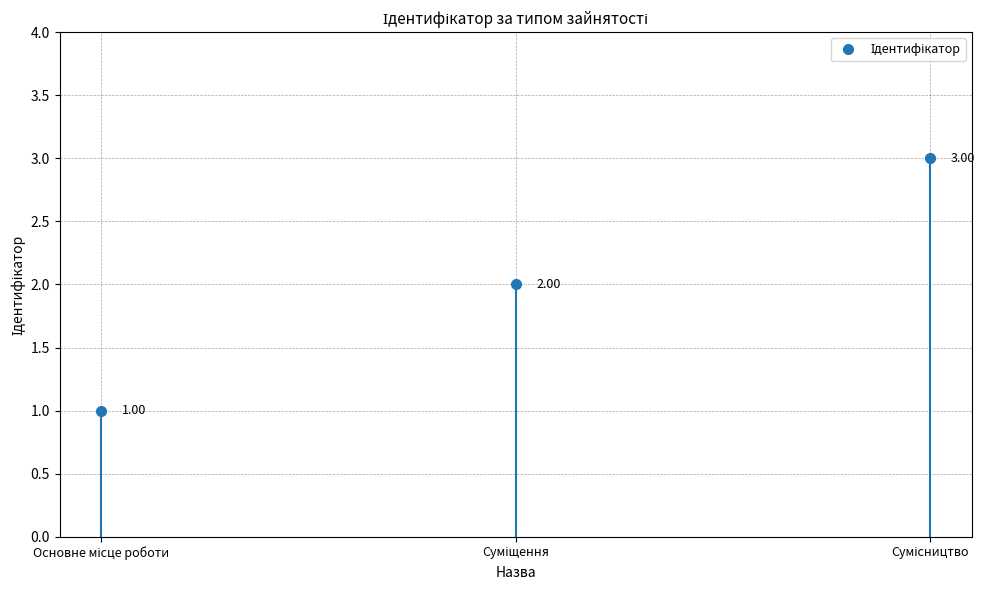

Is it true that the value at Сумісництво is 2?

False